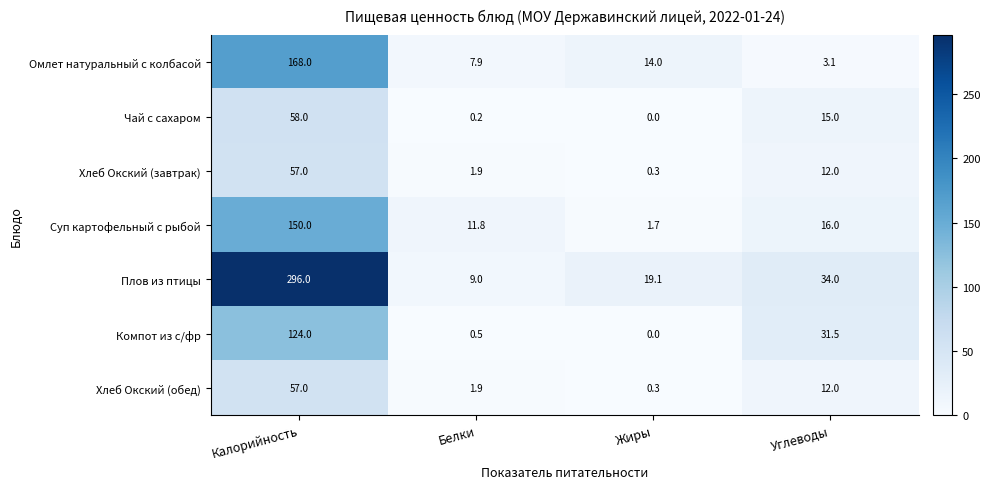

Reading right to left, what are all the values shown in this chart?

Омлет натуральный с колбасой: 3.1	14.0	7.9	168.0
Чай с сахаром: 15.0	0.0	0.2	58.0
Хлеб Окский (завтрак): 12.0	0.3	1.9	57.0
Суп картофельный с рыбой: 16.0	1.7	11.8	150.0
Плов из птицы: 34.0	19.1	9.0	296.0
Компот из с/фр: 31.5	0.0	0.5	124.0
Хлеб Окский (обед): 12.0	0.3	1.9	57.0